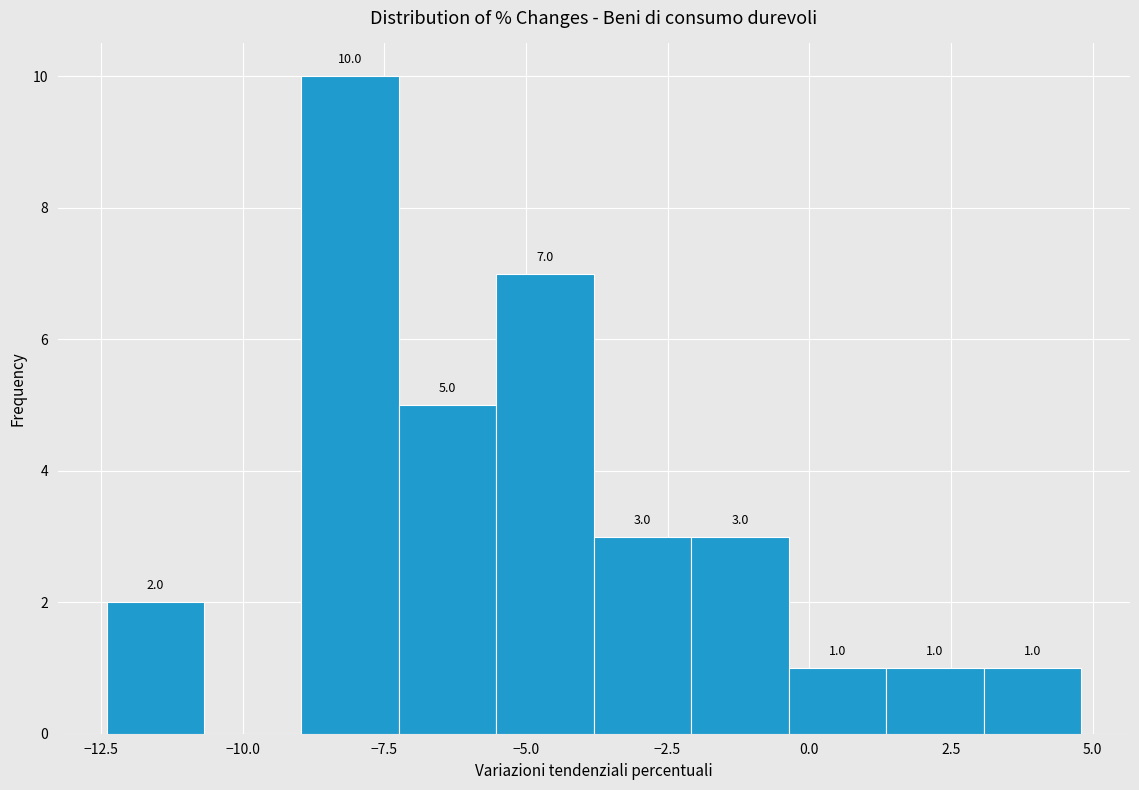

Around what value on the x-axis is the tallest bar? Give the approximate position of its centre, as read against the axis.

-8.0